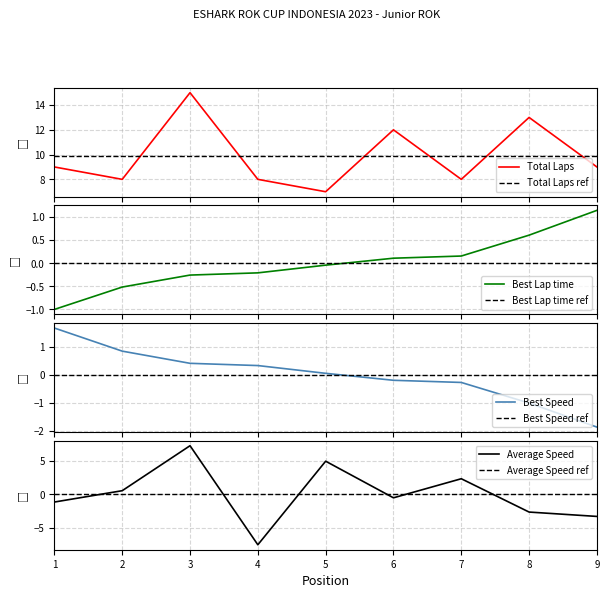

Does the chart have visible grid lines?

Yes